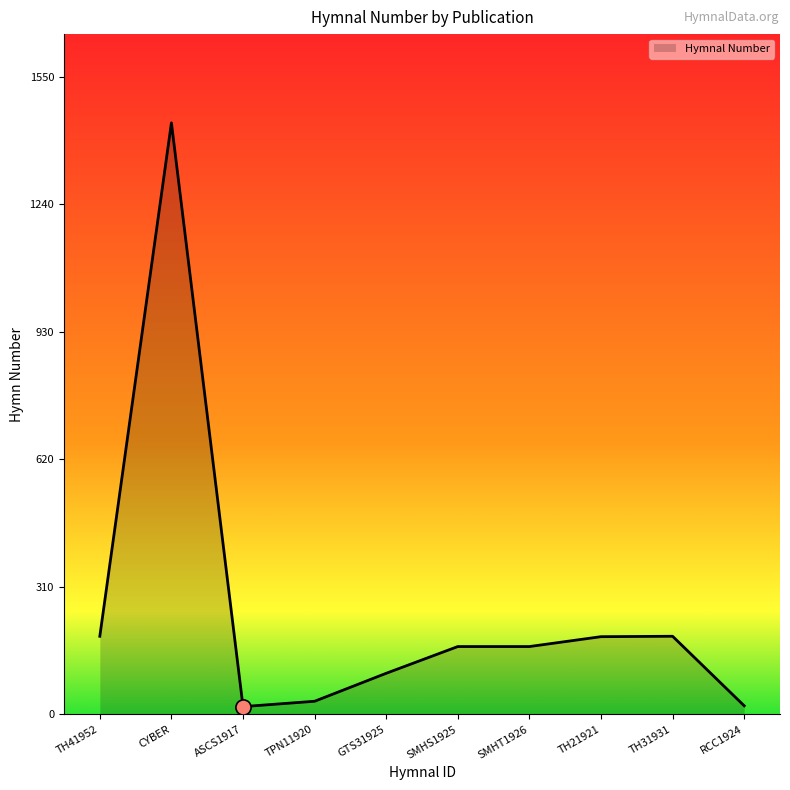

What is the change in value from TH41952 to SMHS1925?

-25